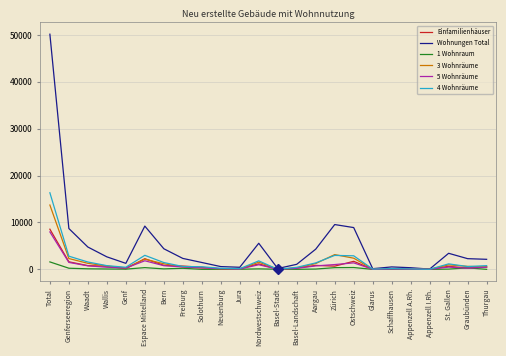

What is the greatest value displayed?

50166